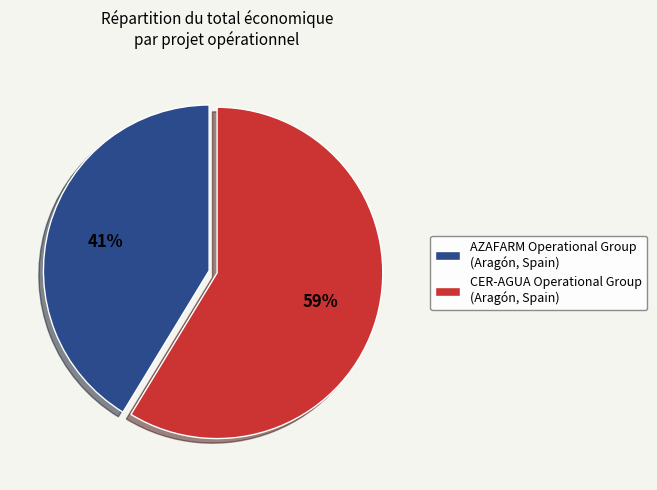

What is the ratio of the value at CER-AGUA Operational Group to the value at AZAFARM Operational Group?

1.4